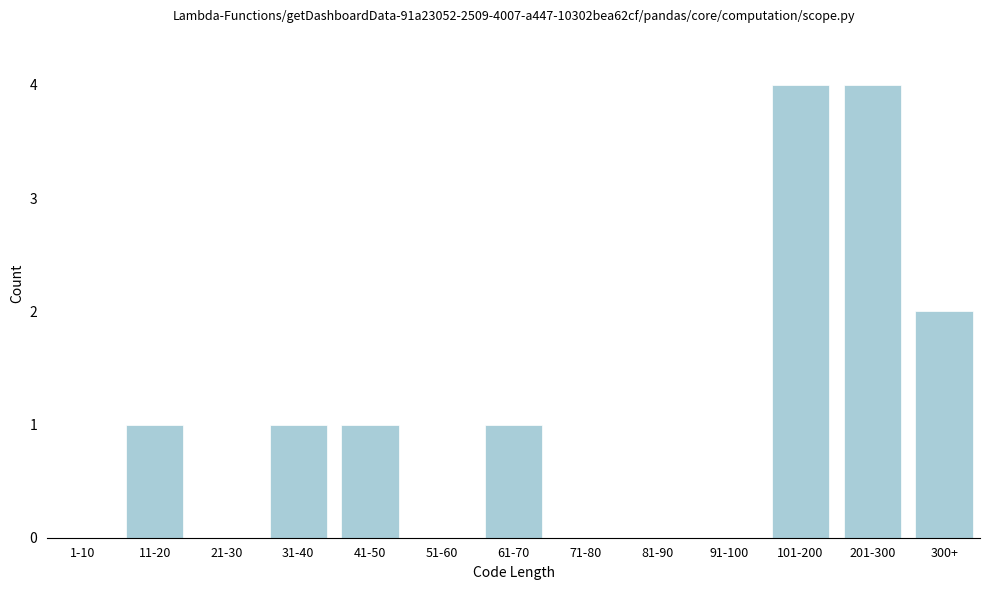

Reading left to right, extract all data points from this chart.

1-10=0	11-20=1	21-30=0	31-40=1	41-50=1	51-60=0	61-70=1	71-80=0	81-90=0	91-100=0	101-200=4	201-300=4	300+=2